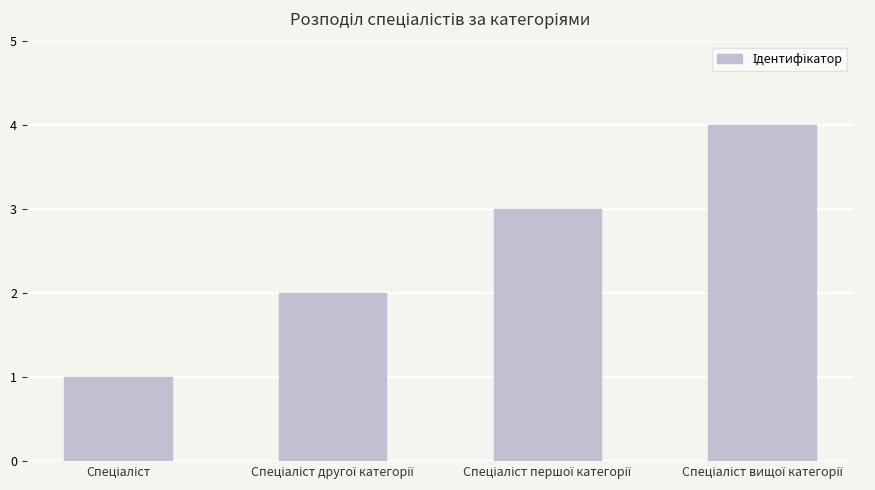

How many values are between 2 and 4?

3